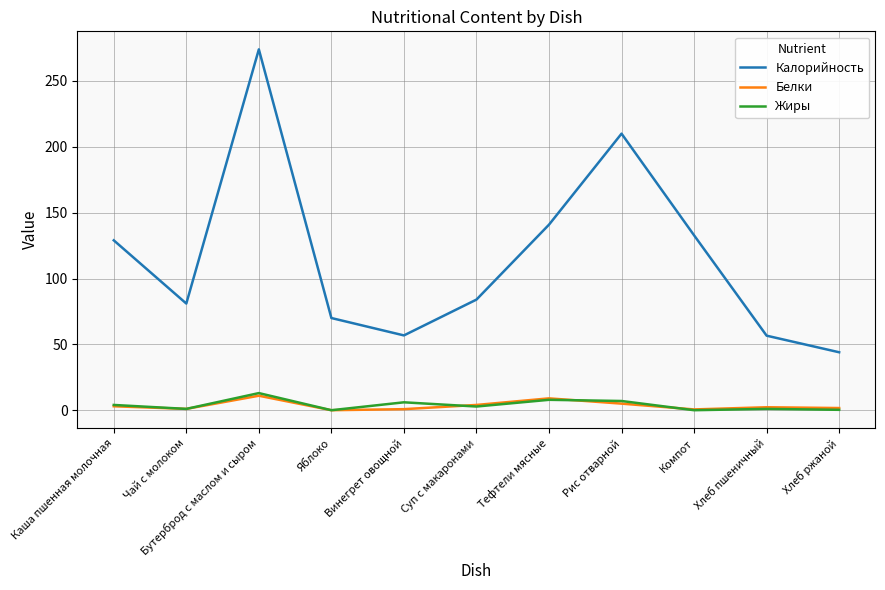

What position from the right is Бутерброд с маслом и сыром?

9